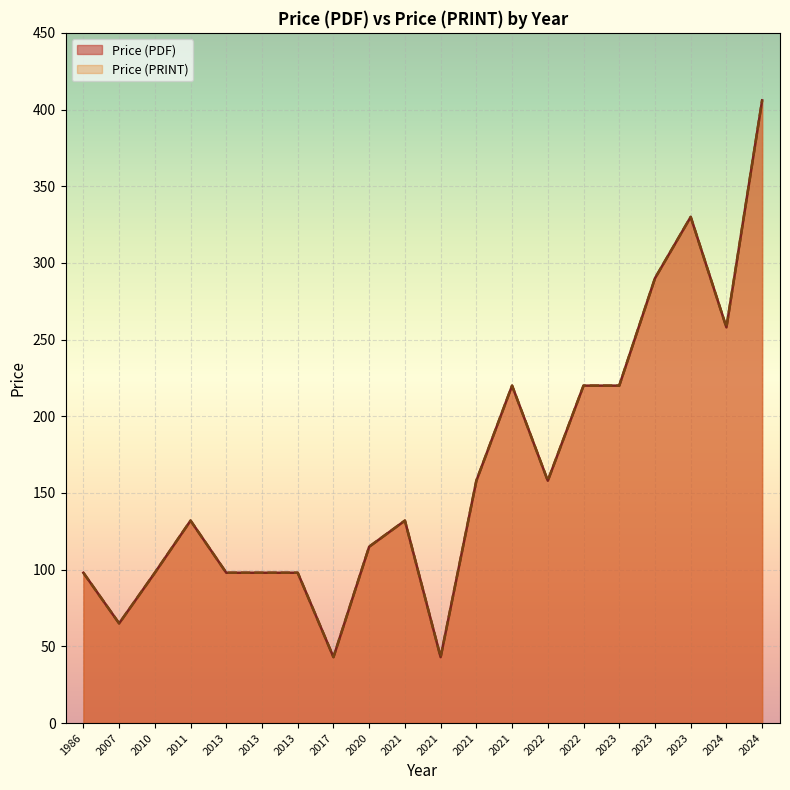

What are all the series names shown in the legend?

Price (PDF), Price (PRINT)